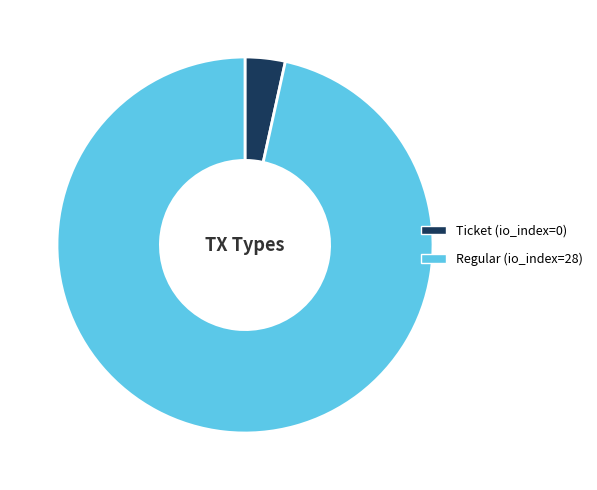

Rank the categories by value from highest to lowest.

Regular (io_index=28), Ticket (io_index=0)